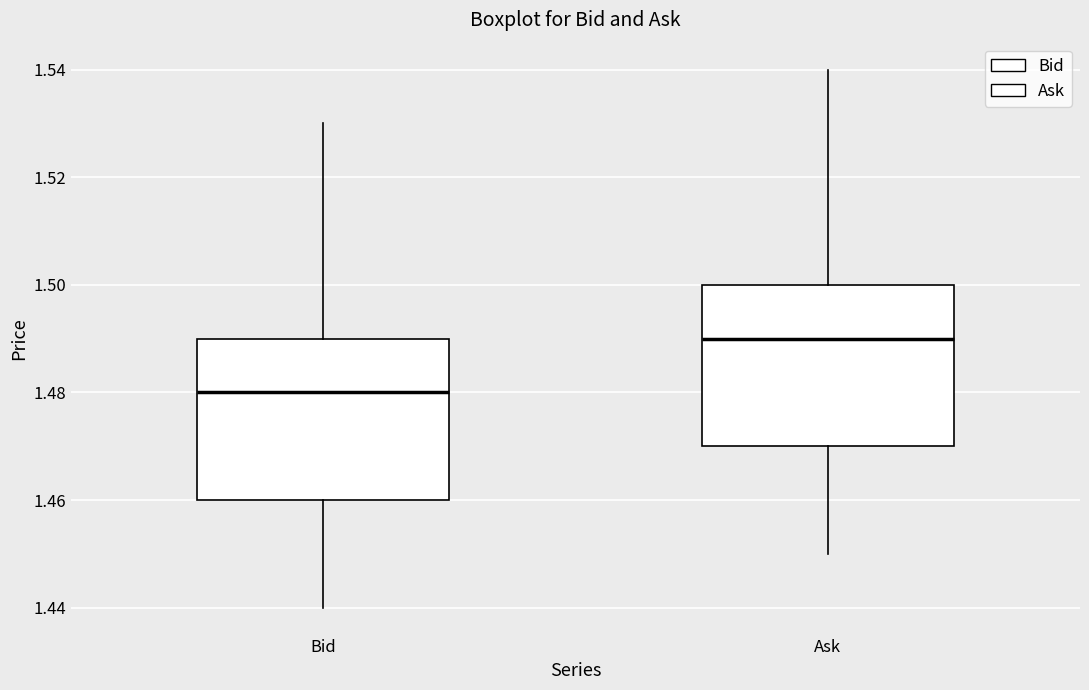

Reading left to right, read every box against the y-axis: the position of its median line, the range the box covers, and the ends of its whiskers. The values are not printed on the chart, so give them approximately, as read against the axis.

Bid: median 1.48, box 1.46 to 1.49, whiskers 1.44 to 1.53
Ask: median 1.49, box 1.47 to 1.50, whiskers 1.45 to 1.54